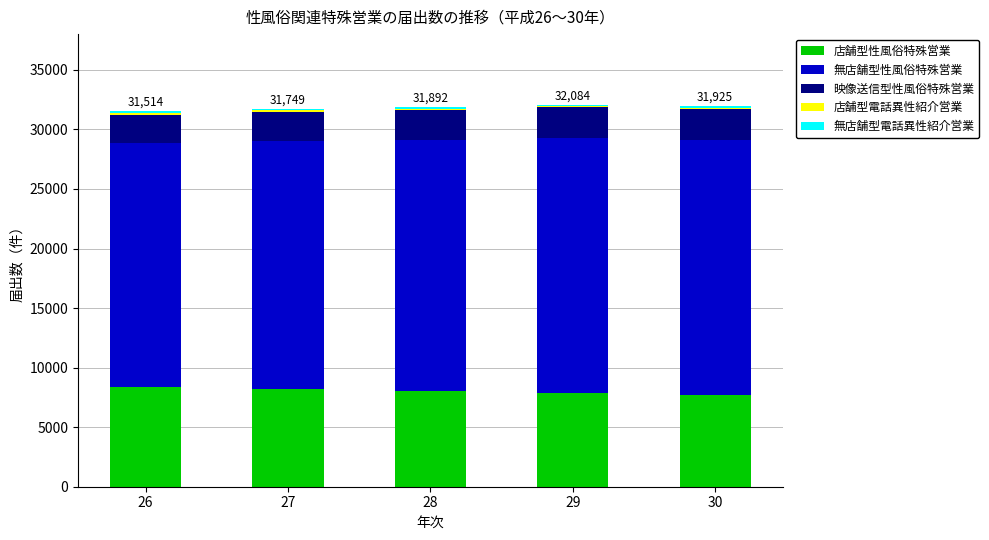

The value of 店舗型性風俗特殊営業 at 29 is 7862. True or false?

True